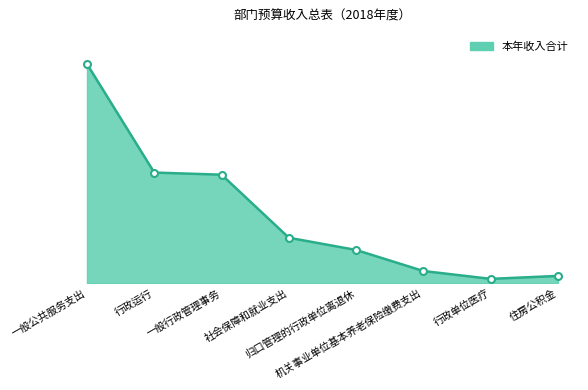

Between 住房公积金 and 行政运行, which is larger?

行政运行